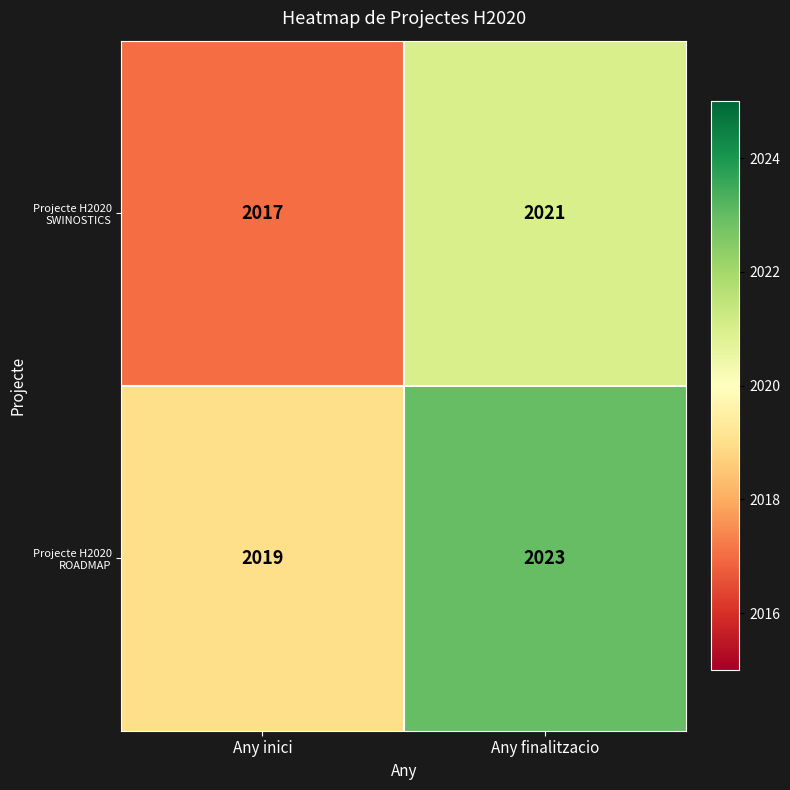

Reading left to right, extract all data points from this chart.

Projecte H2020 SWINOSTICS: 2017	2021
Projecte H2020 ROADMAP: 2019	2023